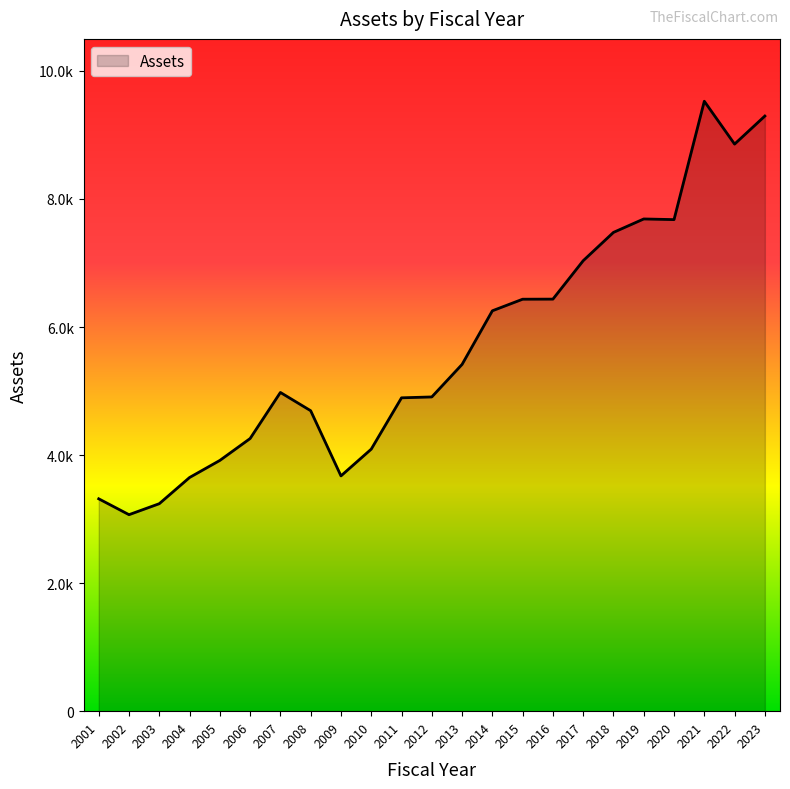

The chart shows a value of 5745.6 at 2004. True or false?

False